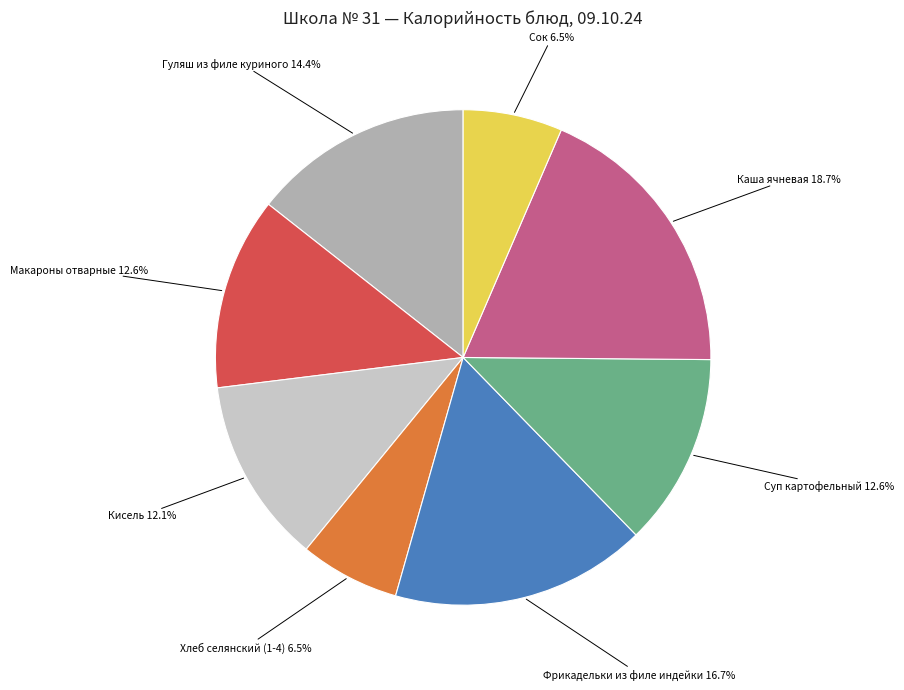

Does any single category account for the majority?

No